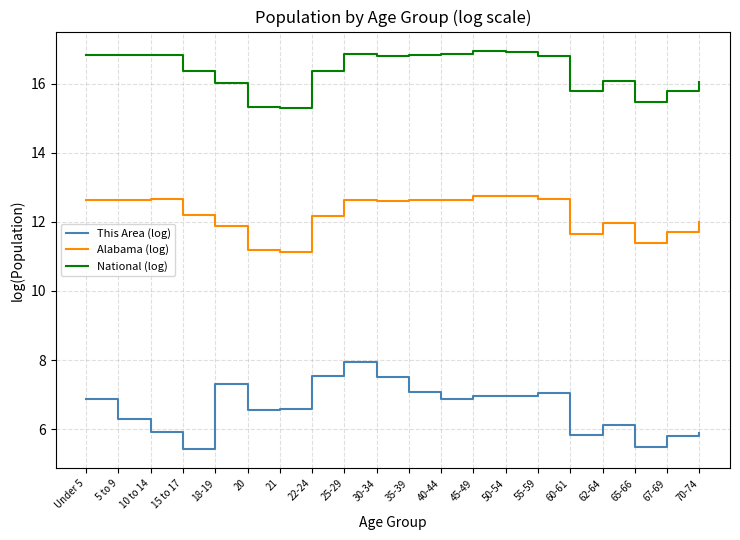

True or false: National (log) and Alabama (log) intersect in this chart.

False